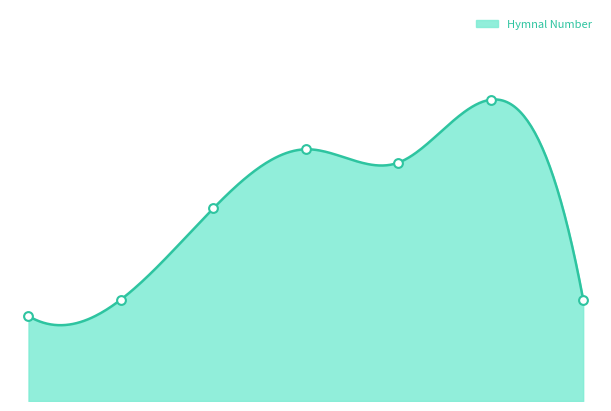

What is the change in value from HdVC1967 to HdVC1939?

+21